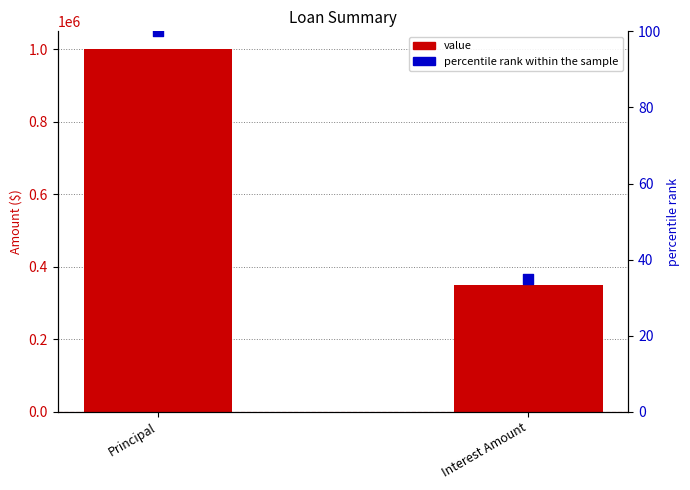

Which series contains the highest Y value?

Value